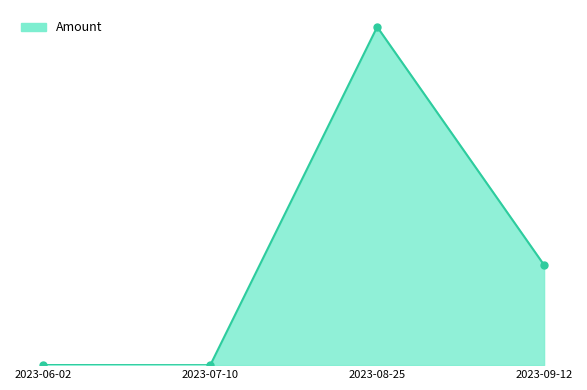

Reading left to right, extract all data points from this chart.

1.5	0.0	5000.0	1480.0